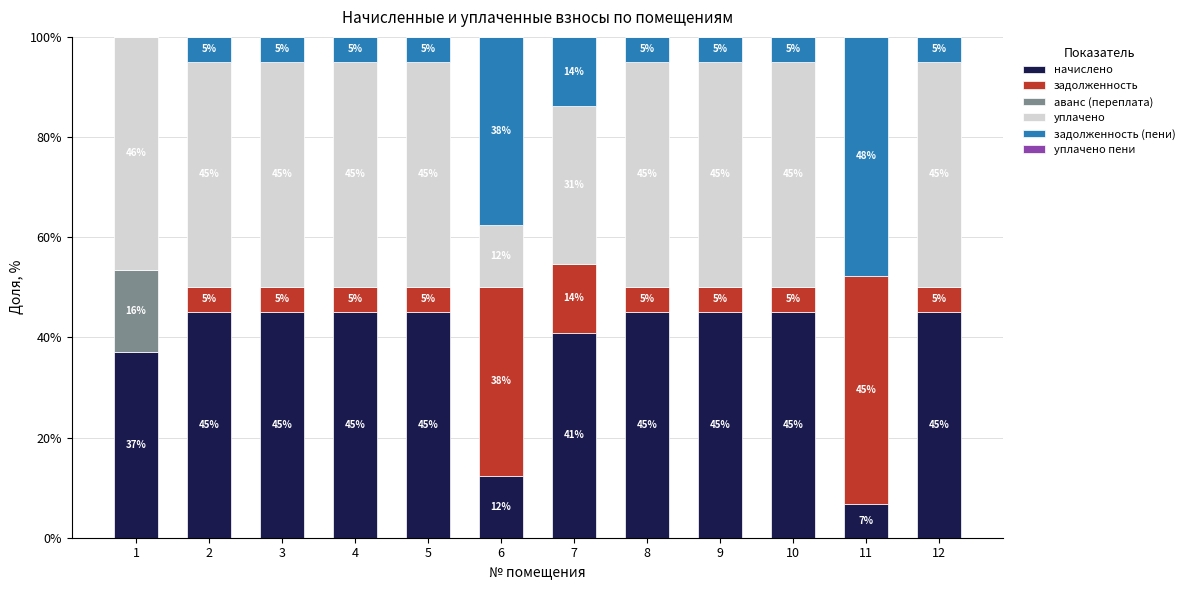

At which label does начислено reach its peak?

10